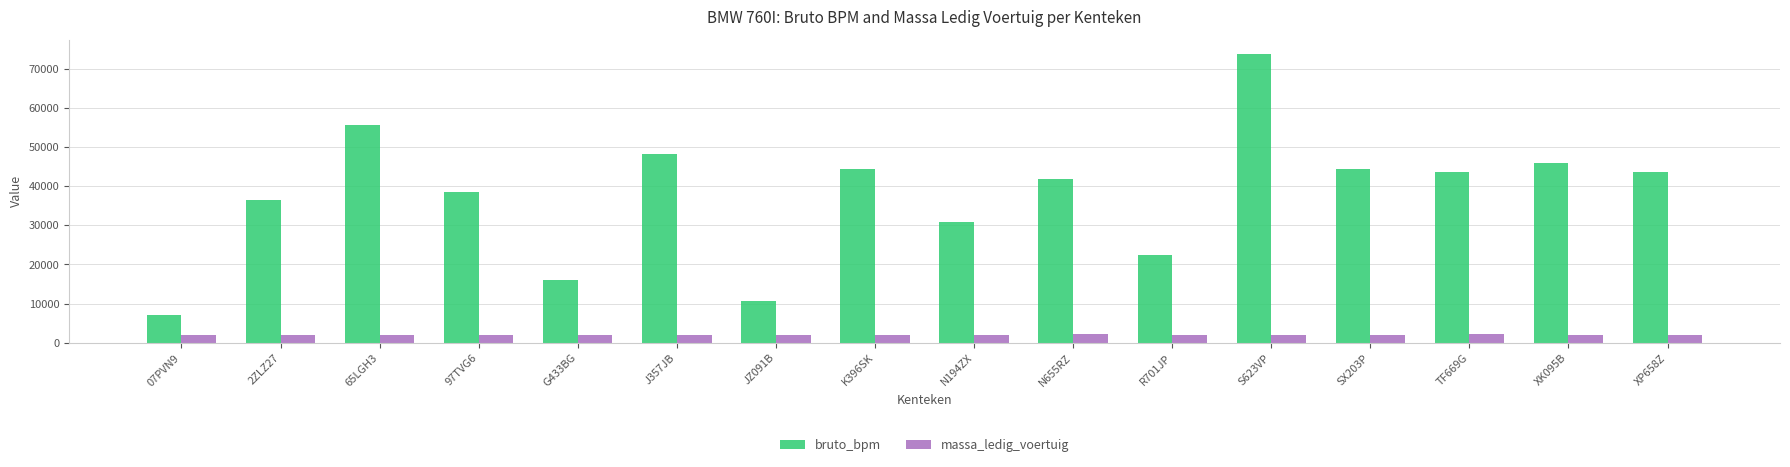

At which label does bruto_bpm reach its peak?

S623VP